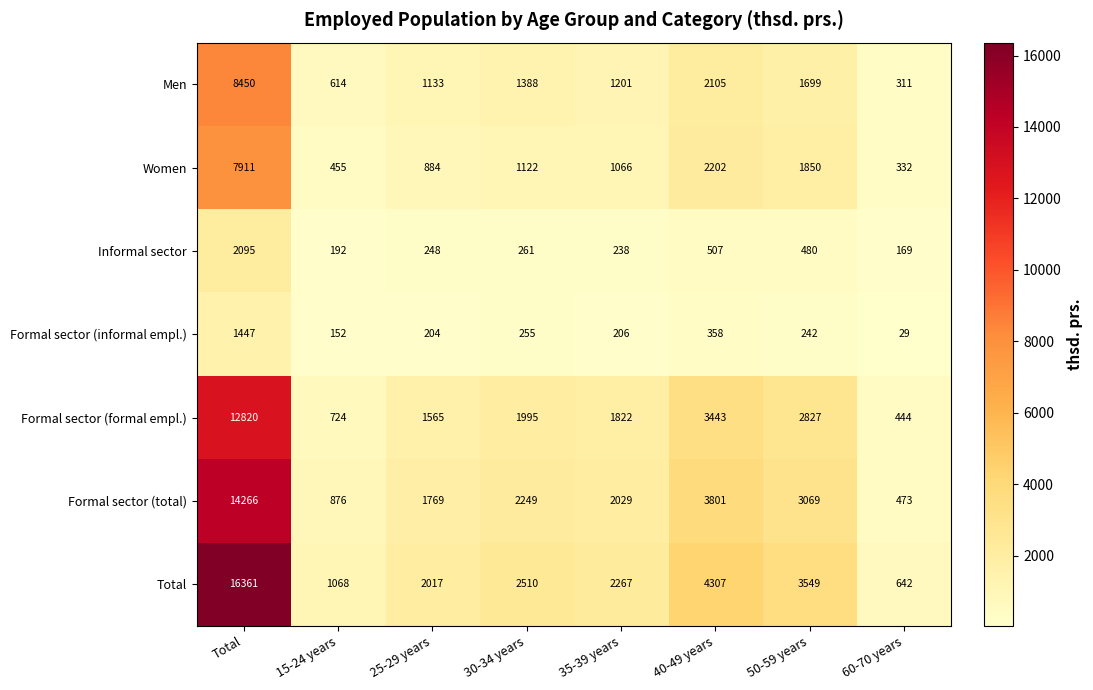

Where is Informal sector nearest to the value 1132?

40-49 years